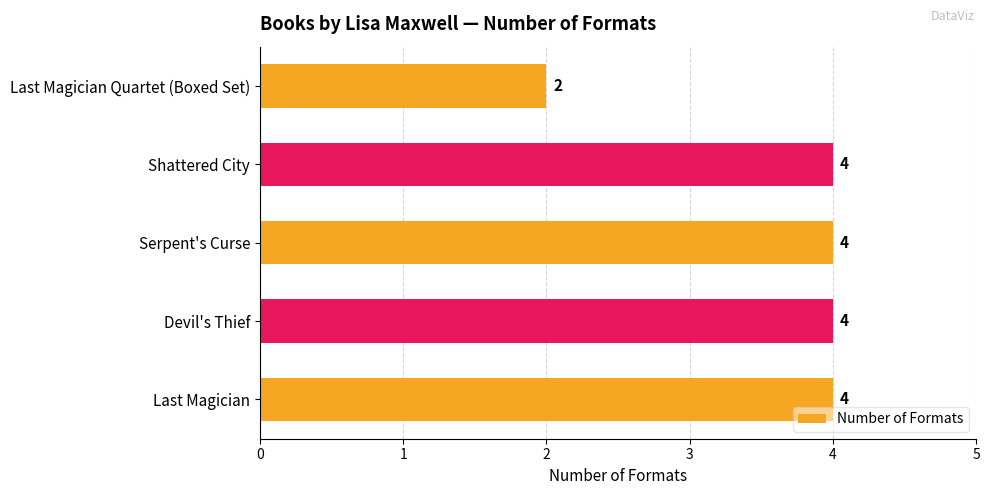

What position from the top is Serpent's Curse?

3